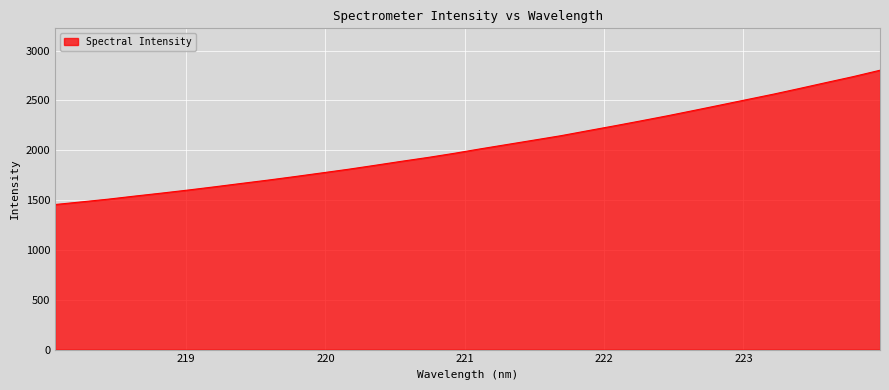

What is the maximum value shown in the chart?

2802.4